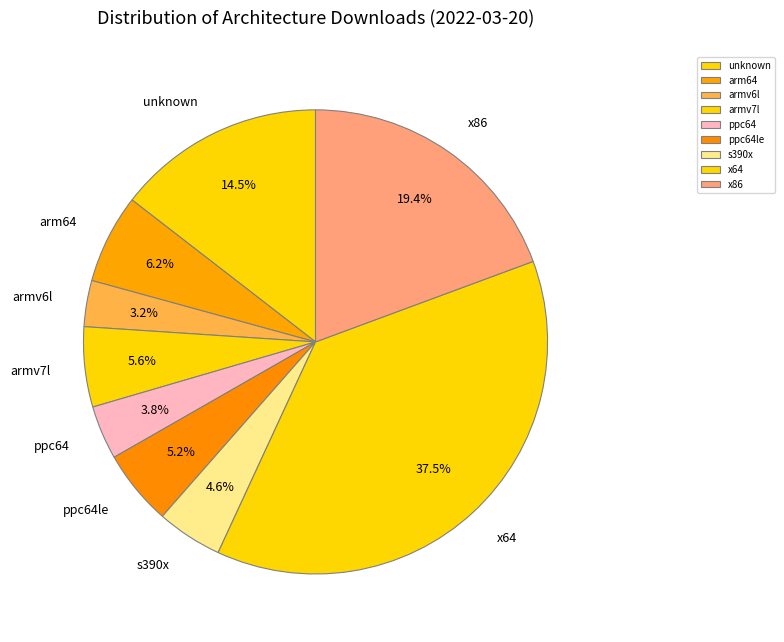

Is it true that armv7l is 6% of the pie?

True